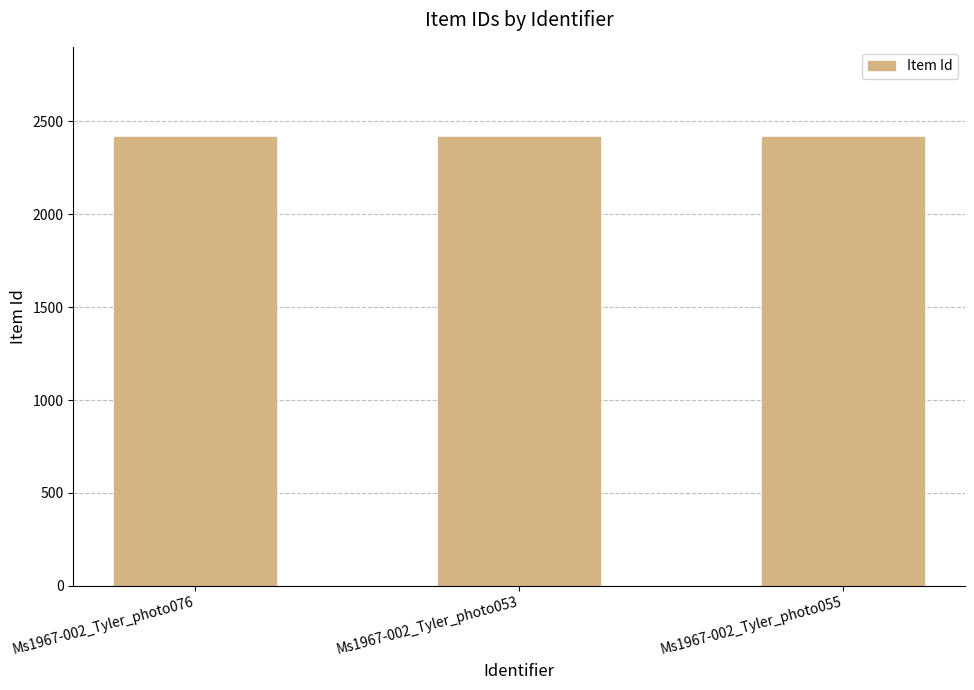

Approximately how many times larger is the value at Ms1967-002_Tyler_photo076 compared to Ms1967-002_Tyler_photo055?

1.0